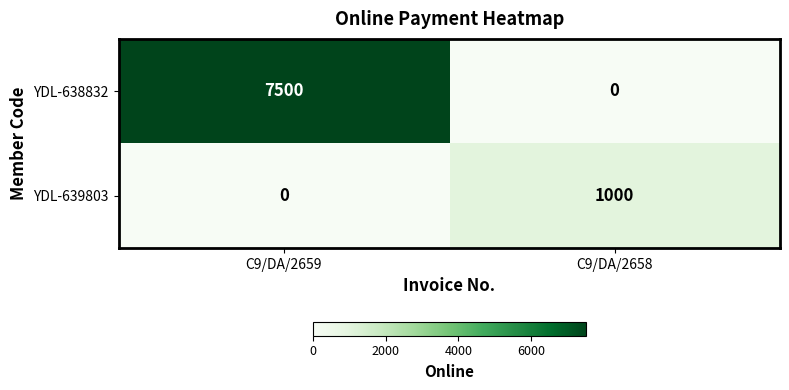

What is the maximum value shown in the chart?

7500